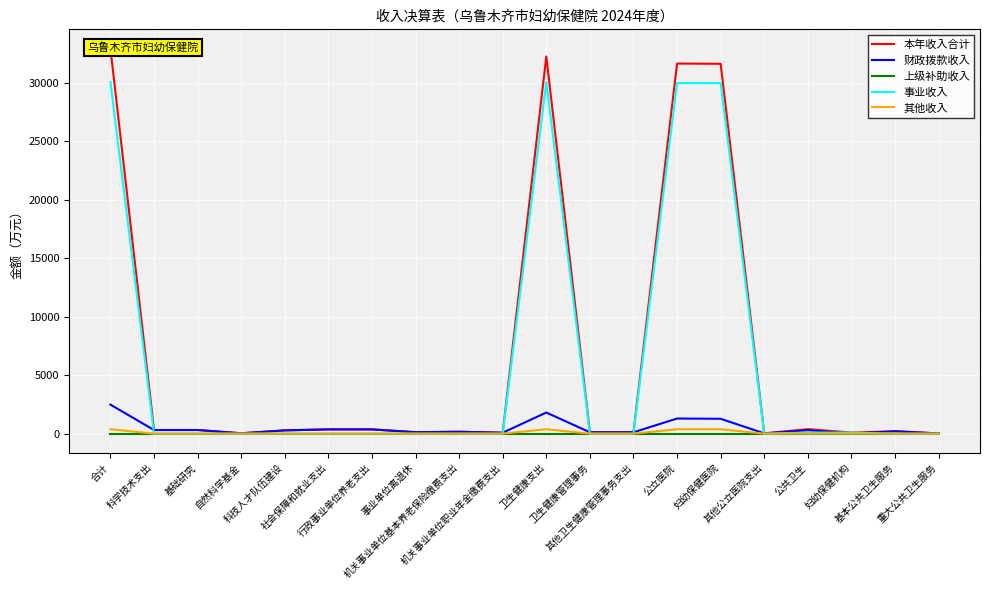

At how many categories does at least one series exceed 30112?

4